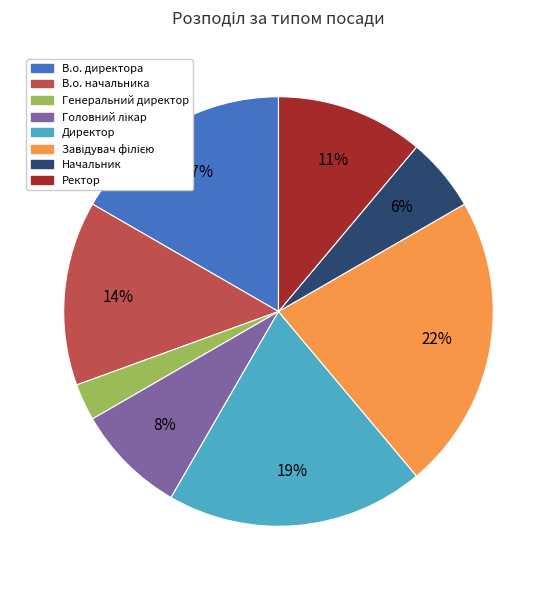

The Генеральний директор slice represents 3% of the pie. True or false?

True